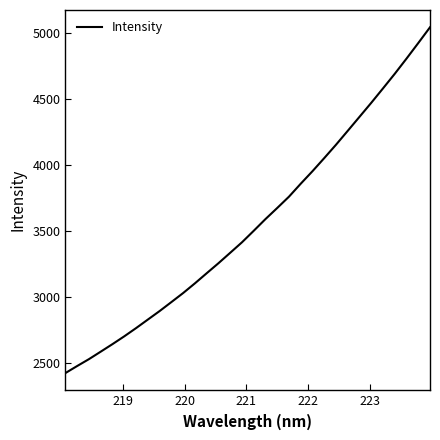

What is the maximum value shown in the chart?

5040.6